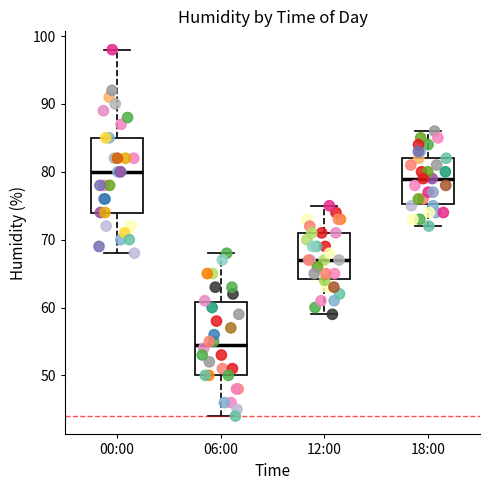

Reading left to right, transcribe this box plot: for each box, give where its median line is, the range the box spans, and where its two whiskers end, as read against the y-axis. The values are not printed on the chart, so give them approximately, as read against the axis.

00:00: median 80, box 74 to 85, whiskers 68 to 98
06:00: median 55, box 50 to 61, whiskers 44 to 68
12:00: median 67, box 64 to 71, whiskers 59 to 75
18:00: median 79, box 75 to 82, whiskers 72 to 86